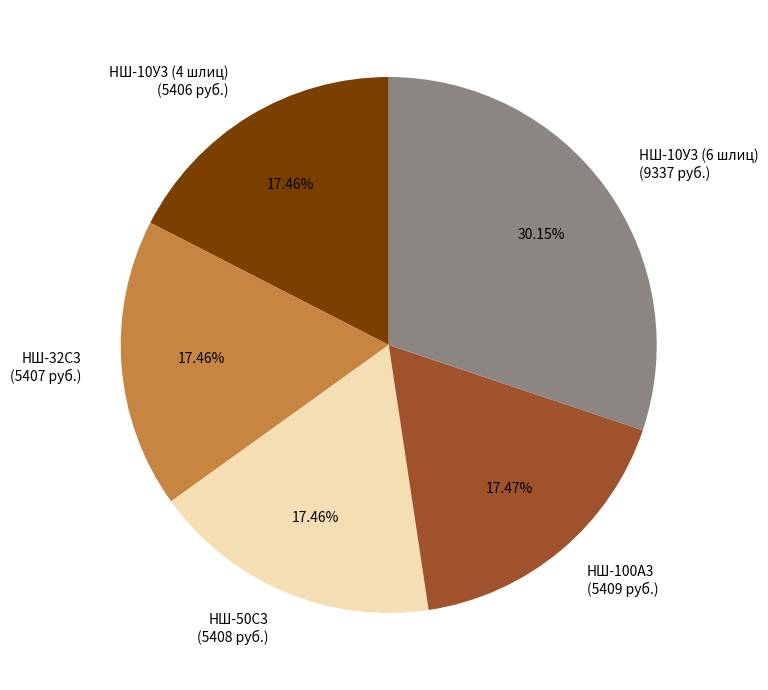

Approximately how many times larger is the value at НШ-50С3 compared to НШ-100А3?

1.0